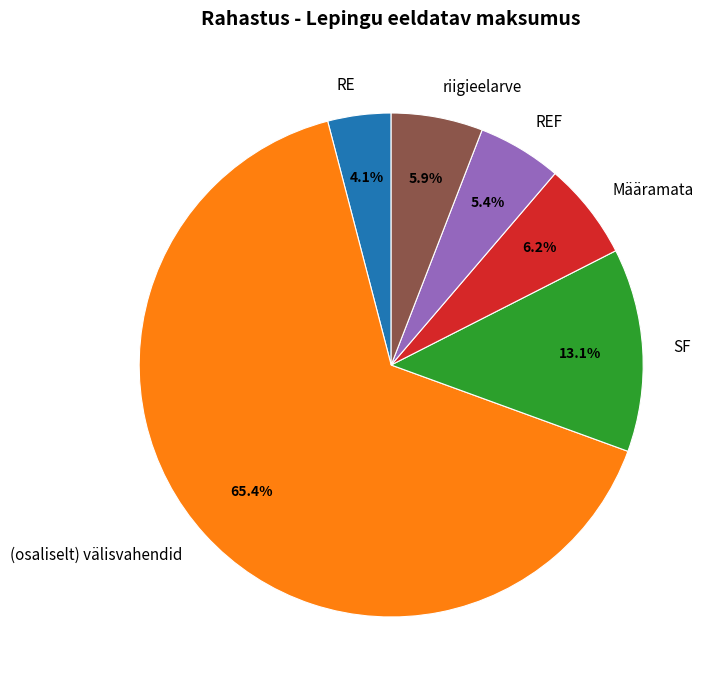

What is the largest slice in the pie chart?

(osaliselt) välisvahendid